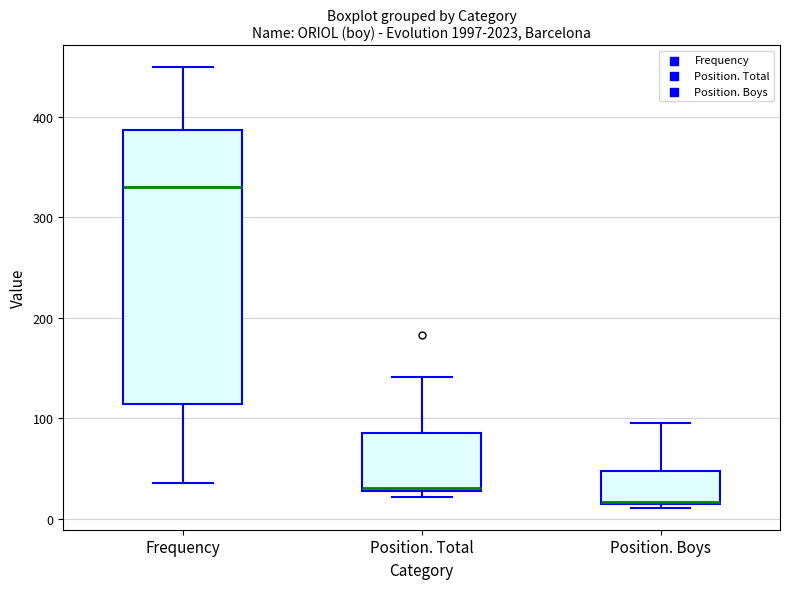

Reading left to right, transcribe this box plot: for each box, give where its median line is, the range the box spans, and where its two whiskers end, as read against the y-axis. The values are not printed on the chart, so give them approximately, as read against the axis.

Frequency: median 330, box 110 to 390, whiskers 40 to 450
Position. Total: median 30, box 30 to 90, whiskers 20 to 140
Position. Boys: median 20, box 20 to 50, whiskers 10 to 100